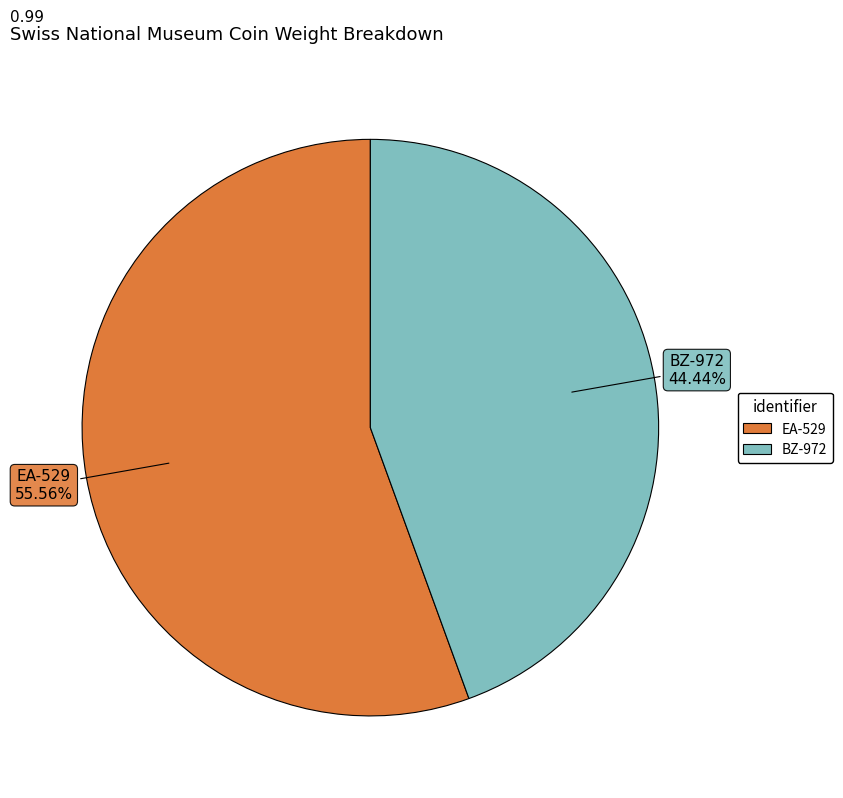

To the nearest percent, what portion does BZ-972 represent?

44%